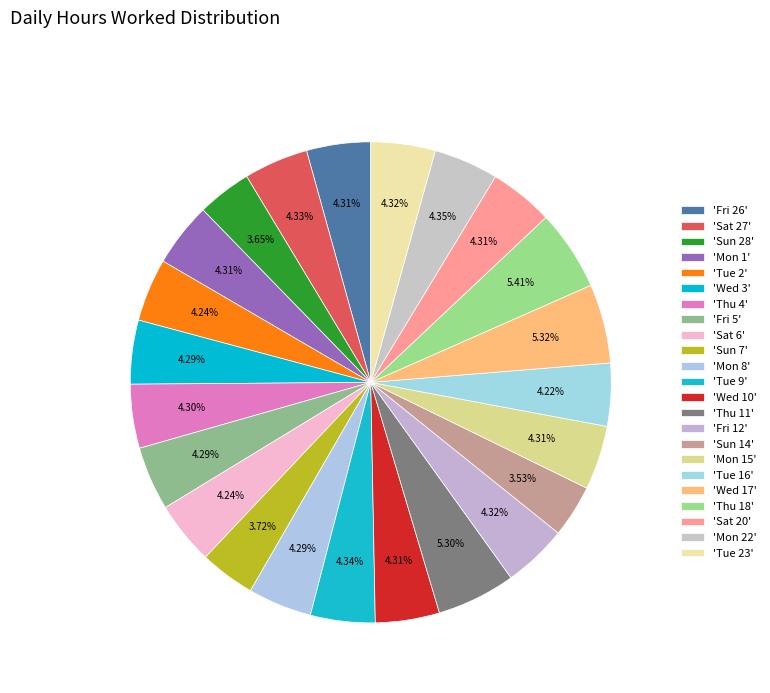

Count the number of slices in the pie.

23